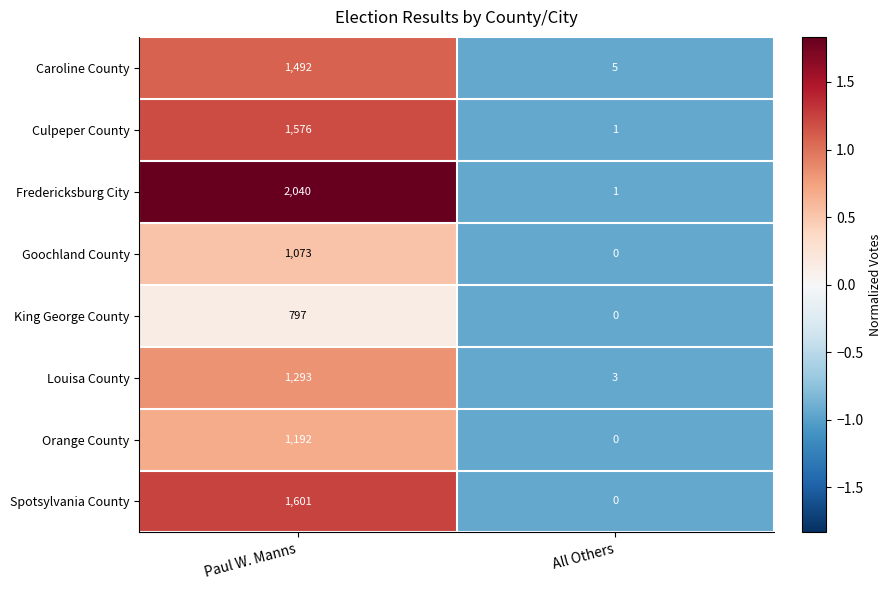

Which label corresponds to the largest value in the chart?

Paul W. Manns